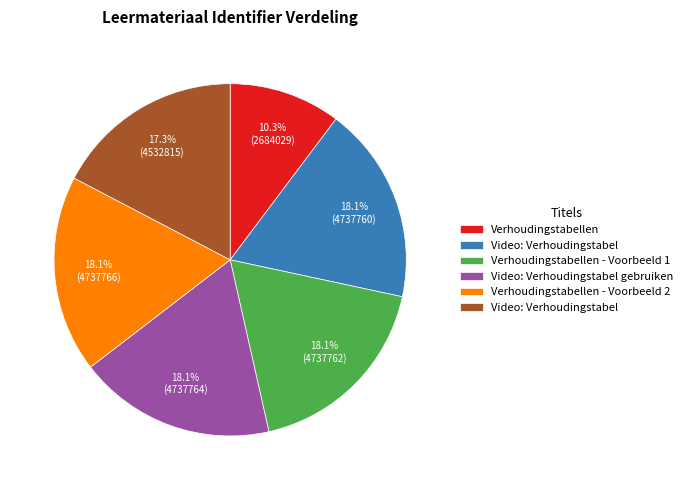

Is there a majority slice in this chart?

No